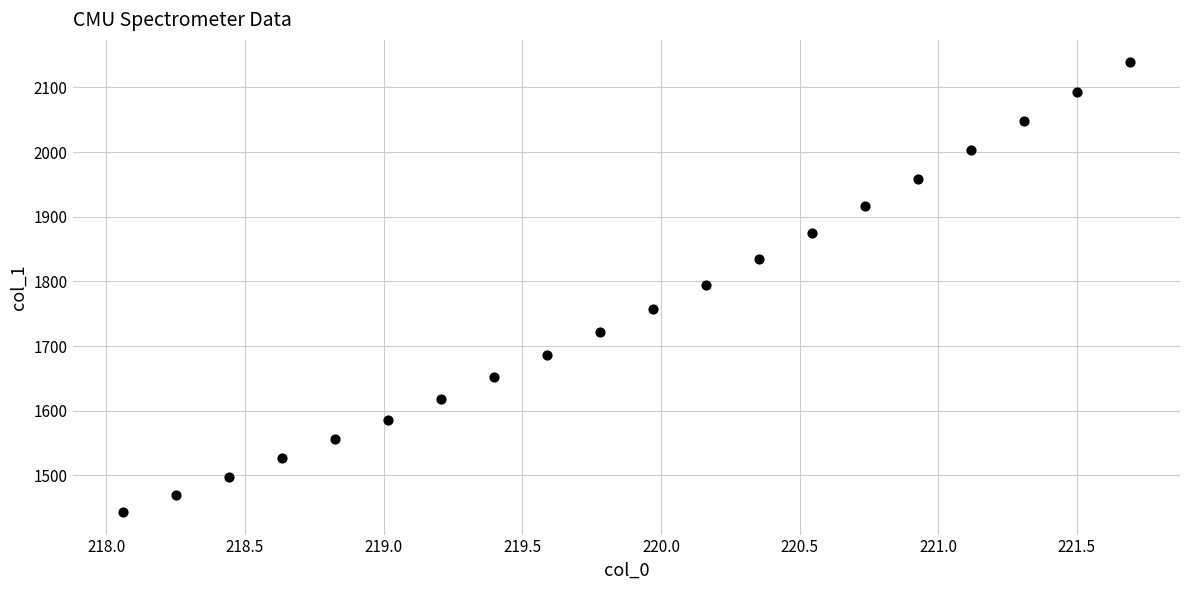

What is the range of X values (max minus min)?

3.6